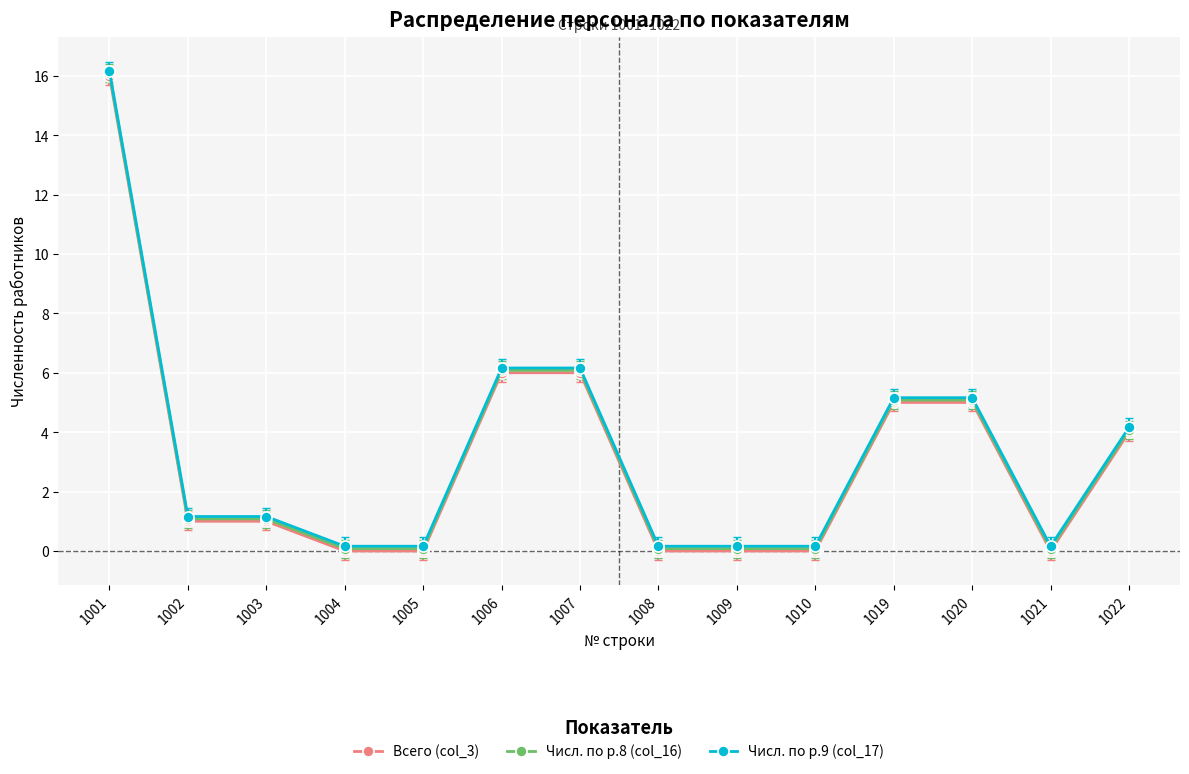

At which label does Всего (col_3) first exceed 1?

1001